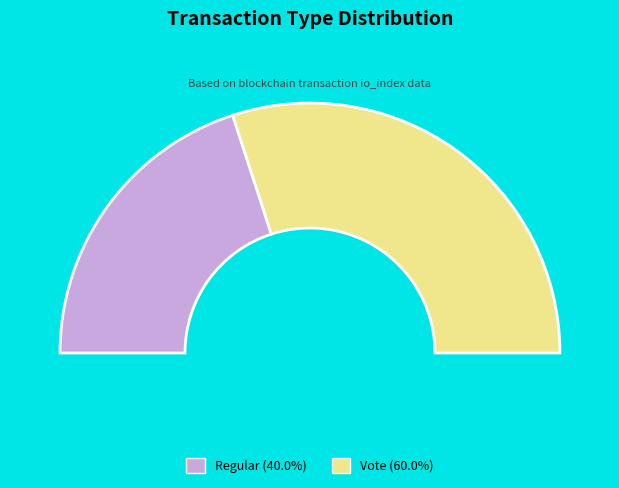

Does Vote represent more than half of the total?

Yes